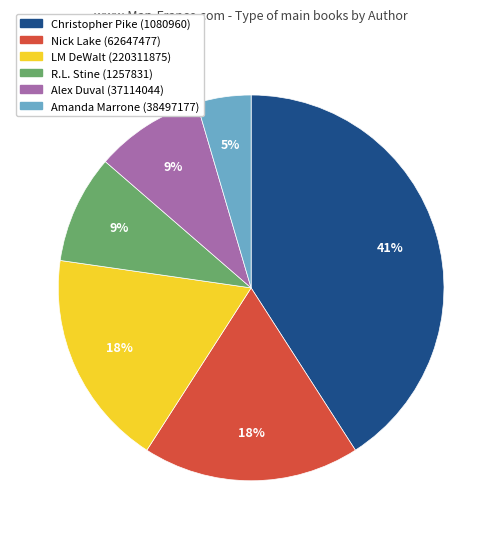

What is the ratio of the value at LM DeWalt (220311875) to the value at Nick Lake (62647477)?

1.0